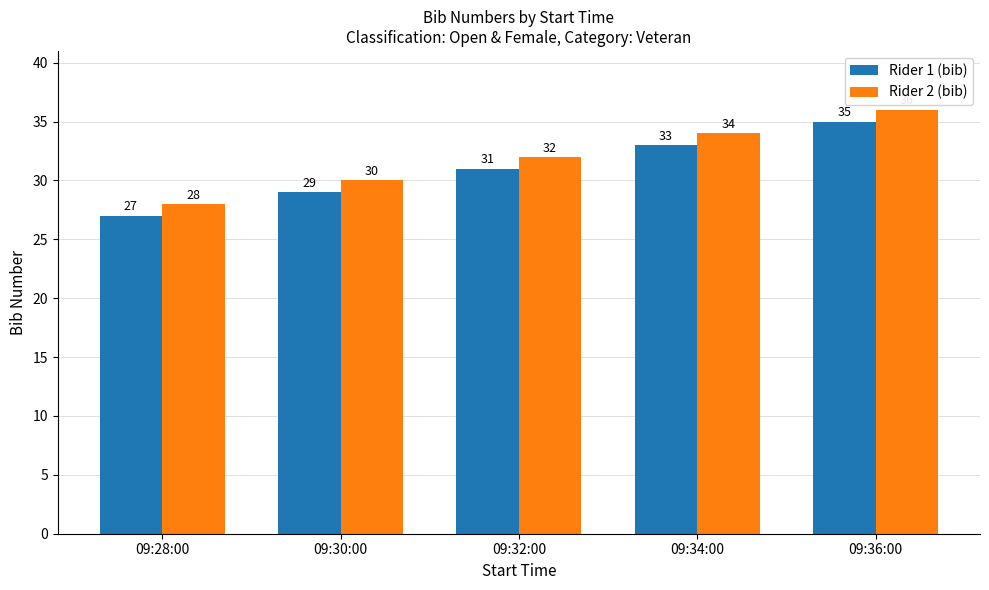

What position from the right is 09:32:00?

3